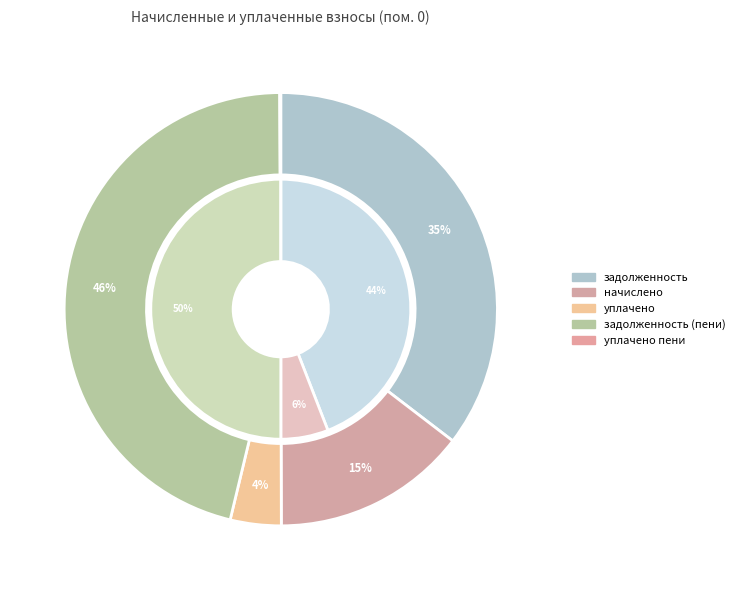

To the nearest percent, what portion does уплачено represent?

4%